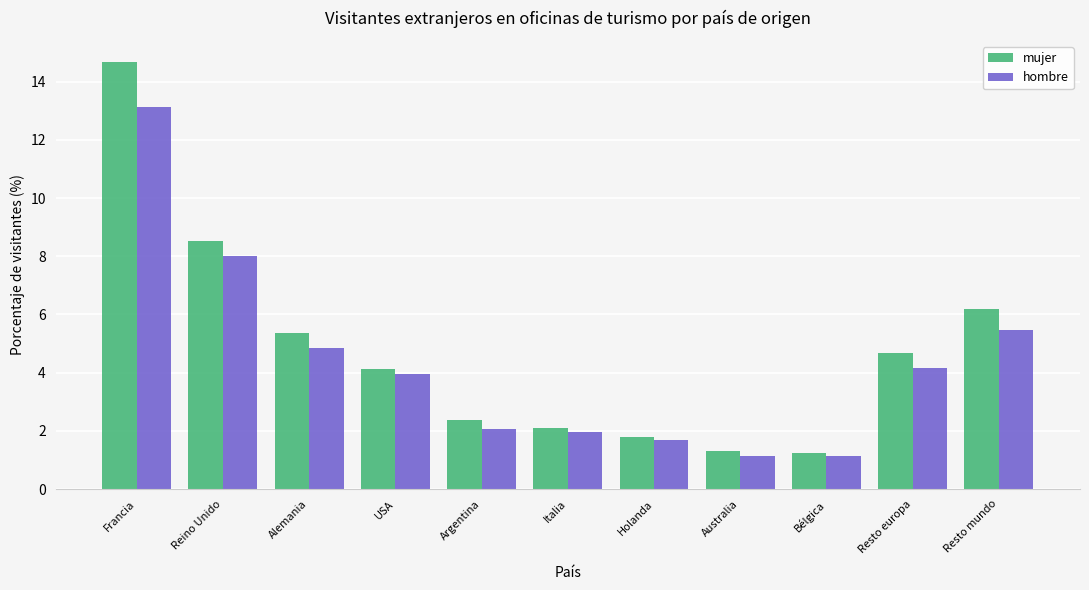

How many data points in mujer are less than 4?

5